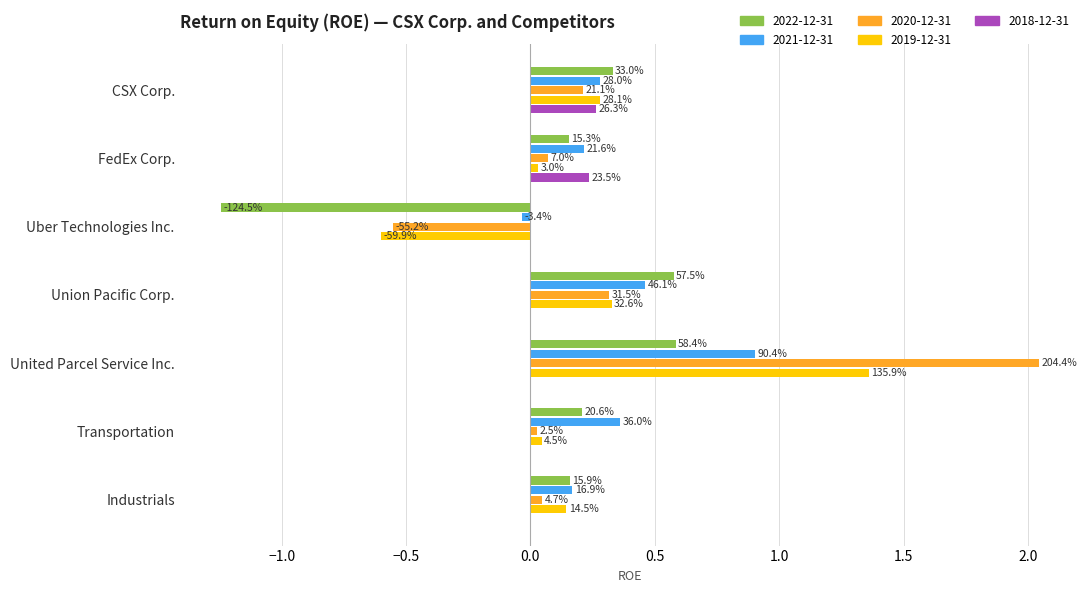

What is the sum of the 2020-12-31 values at United Parcel Service Inc. and Industrials?

2.1